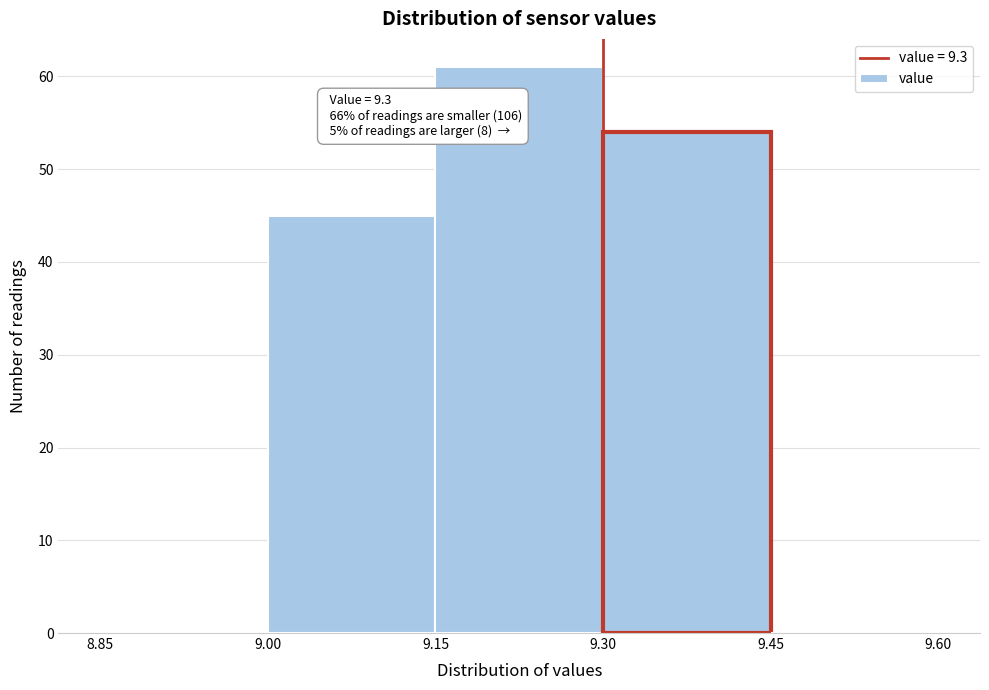

Over which range of the x-axis is the bar tallest?

9.15 to 9.30